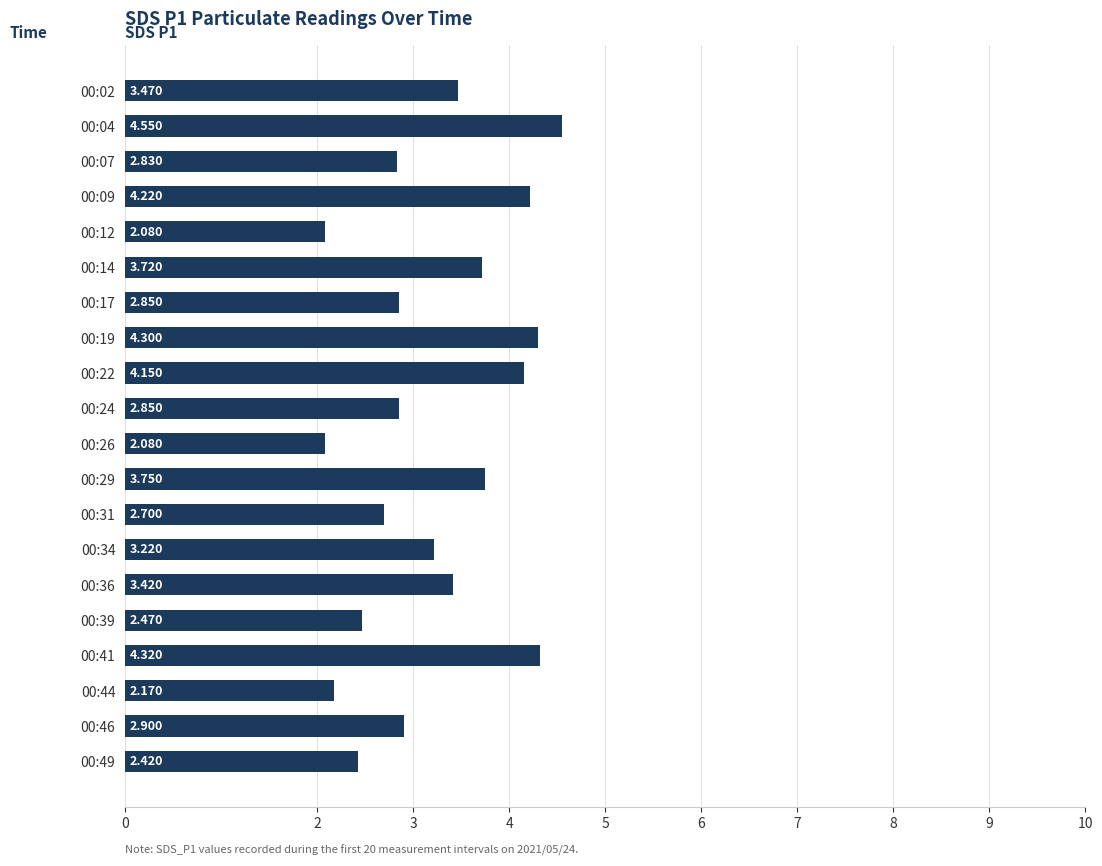

How many bars are there in total?

20